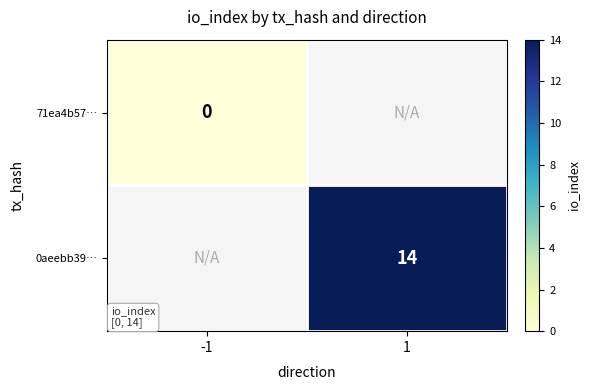

Which category has the lowest value across all series?

-1